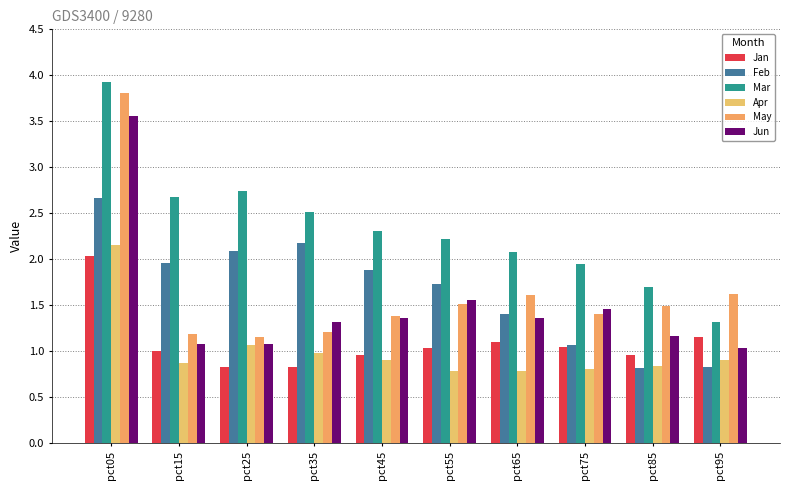

What is the difference between the highest and lowest values at pct65?

1.3